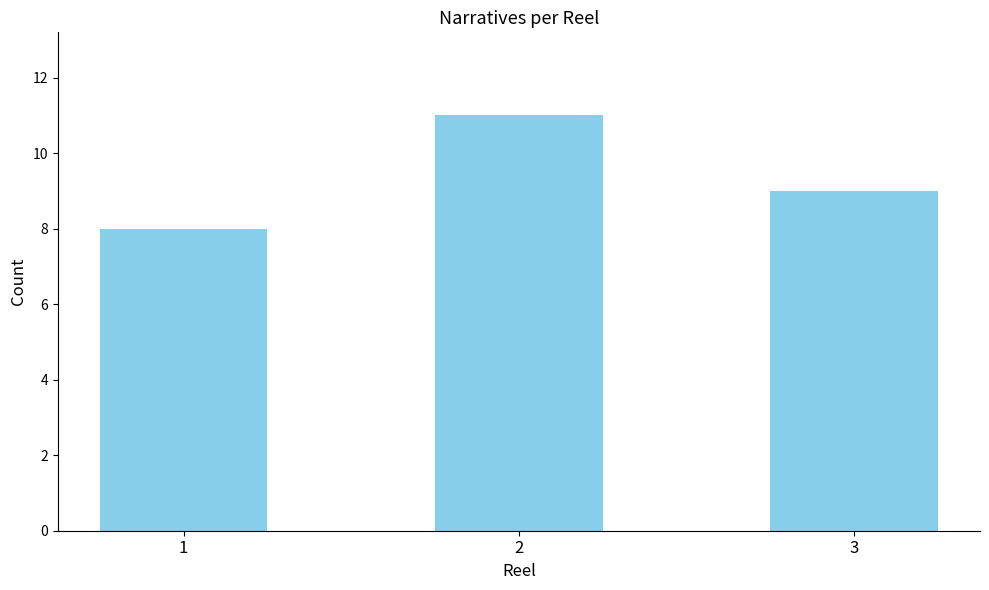

Is it true that the value at 3 is 6?

False